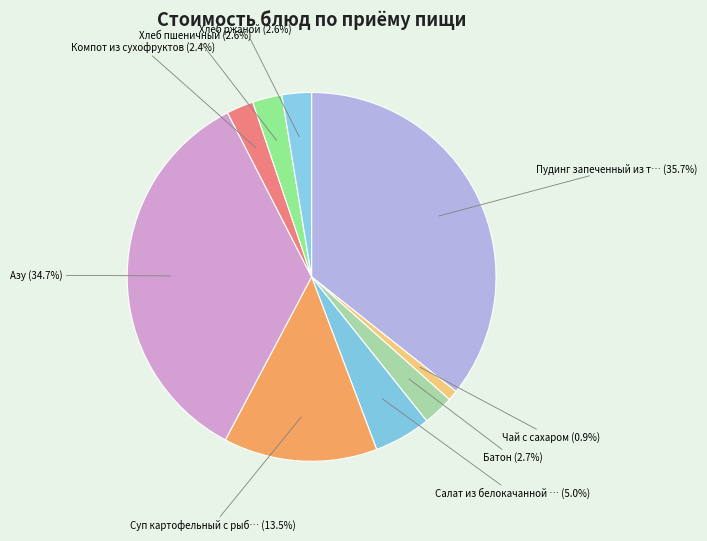

How many segments does this pie chart have?

9